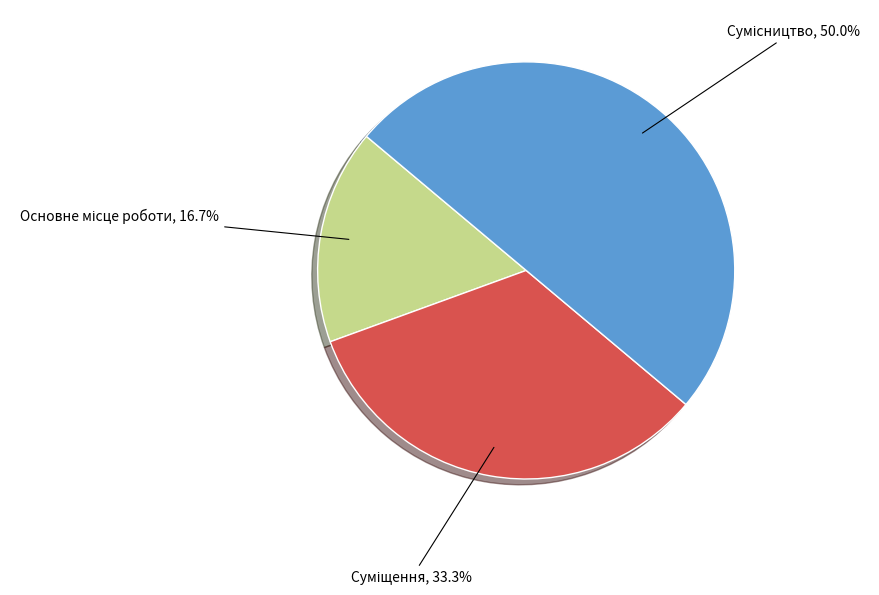

Which category has the smallest portion of the pie?

Основне місце роботи